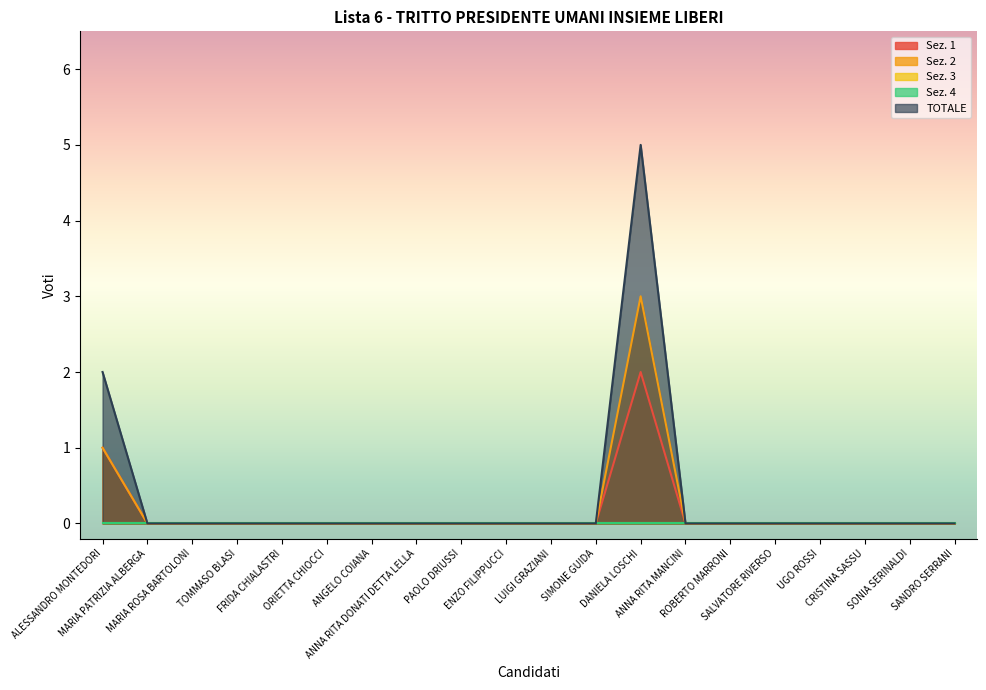

How many Sez. 2 values are between 0 and 1?

19